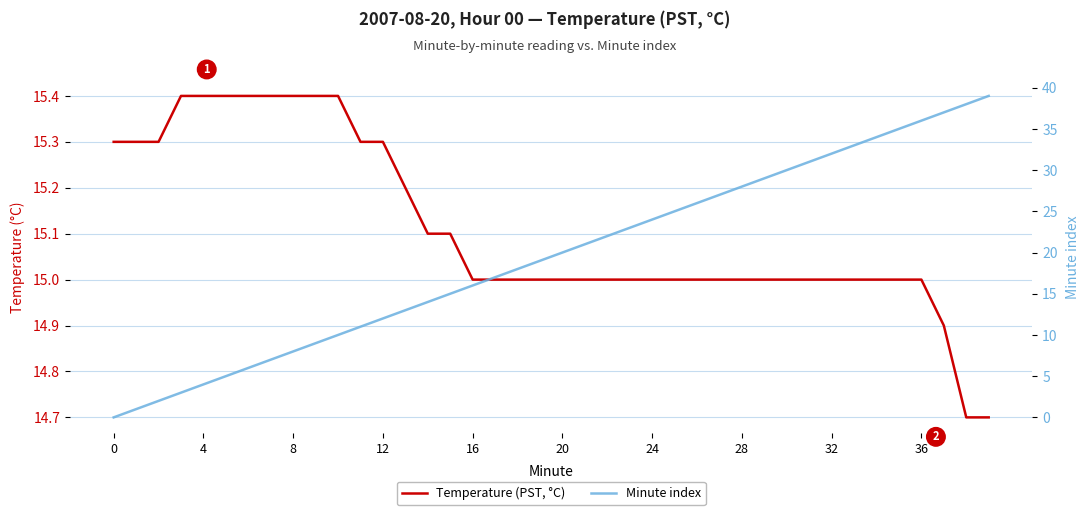

How many lines are shown in the chart?

2